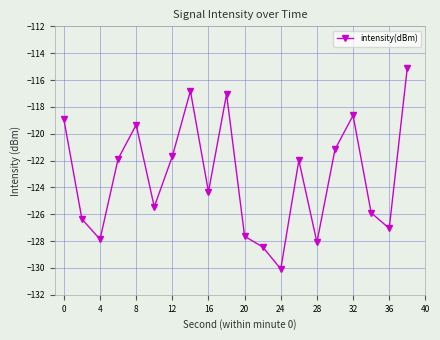

What is the sum of all values?

-2463.8